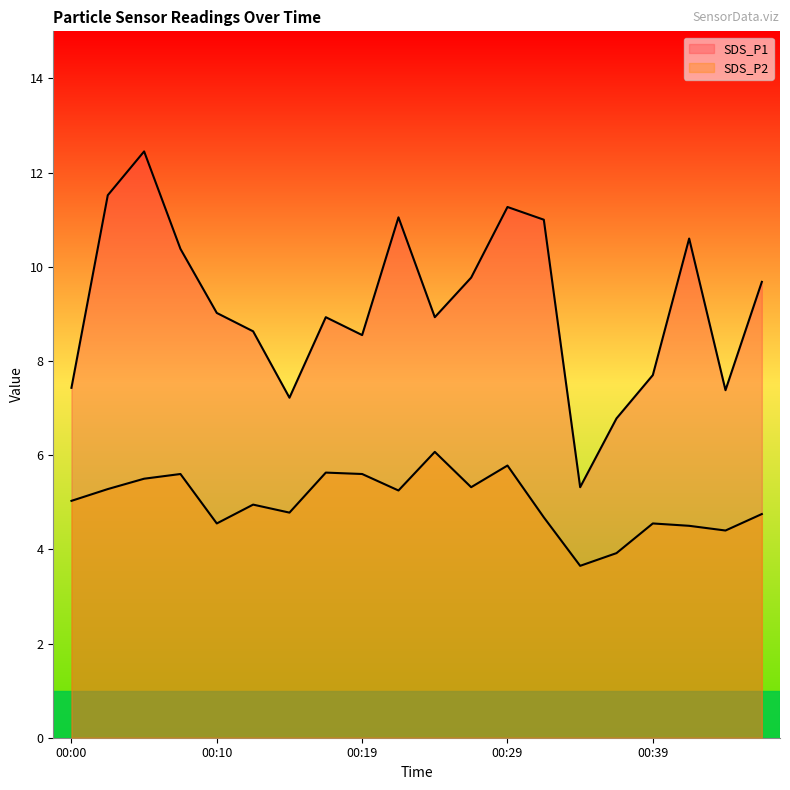

The value of SDS_P2 at 00:12 is 7.9. True or false?

False